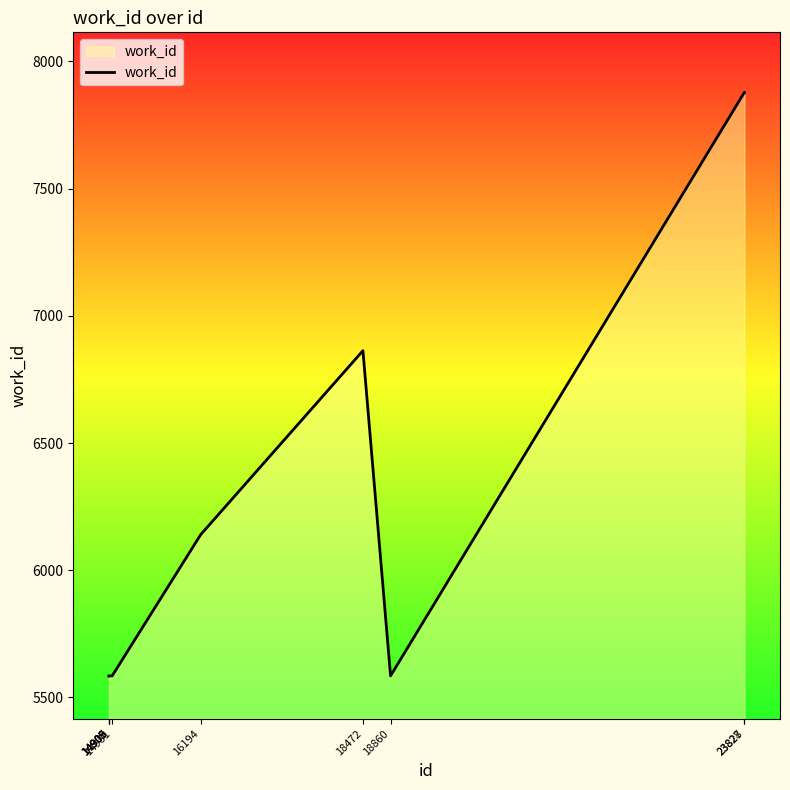

What is the difference between the maximum and minimum values?

2294